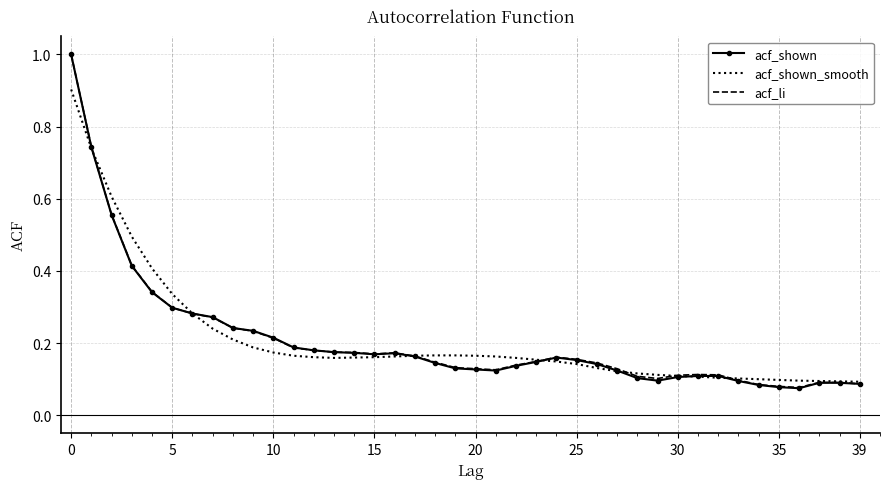

Which series has the widest spread of values?

acf_shown